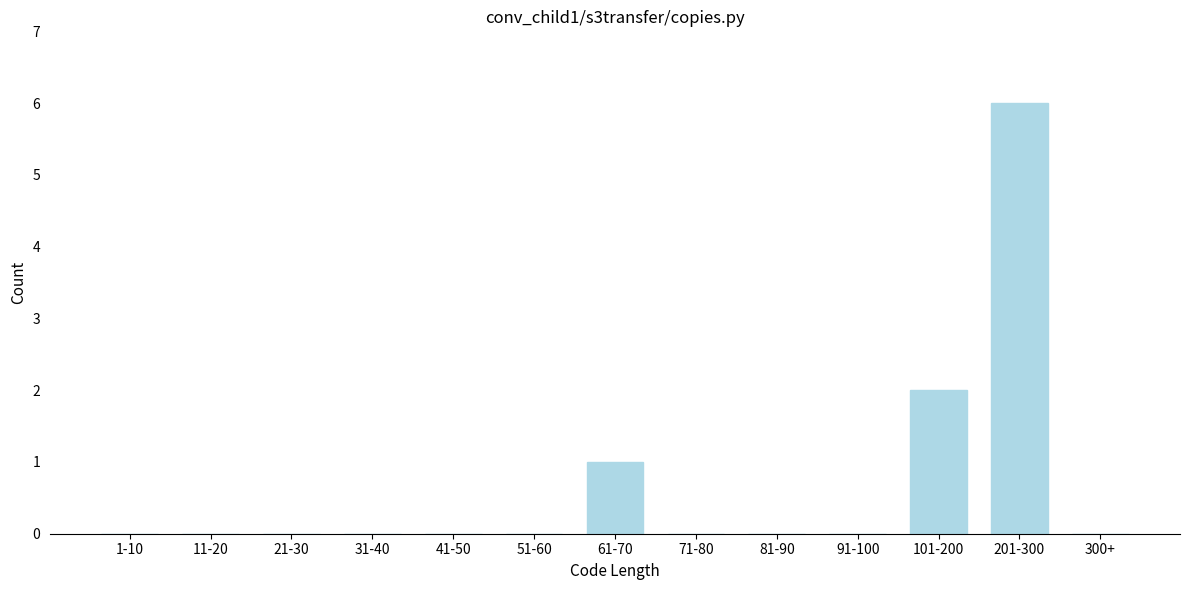

Reading left to right, transcribe all the data shown in this chart.

1-10=0	11-20=0	21-30=0	31-40=0	41-50=0	51-60=0	61-70=1	71-80=0	81-90=0	91-100=0	101-200=2	201-300=6	300+=0